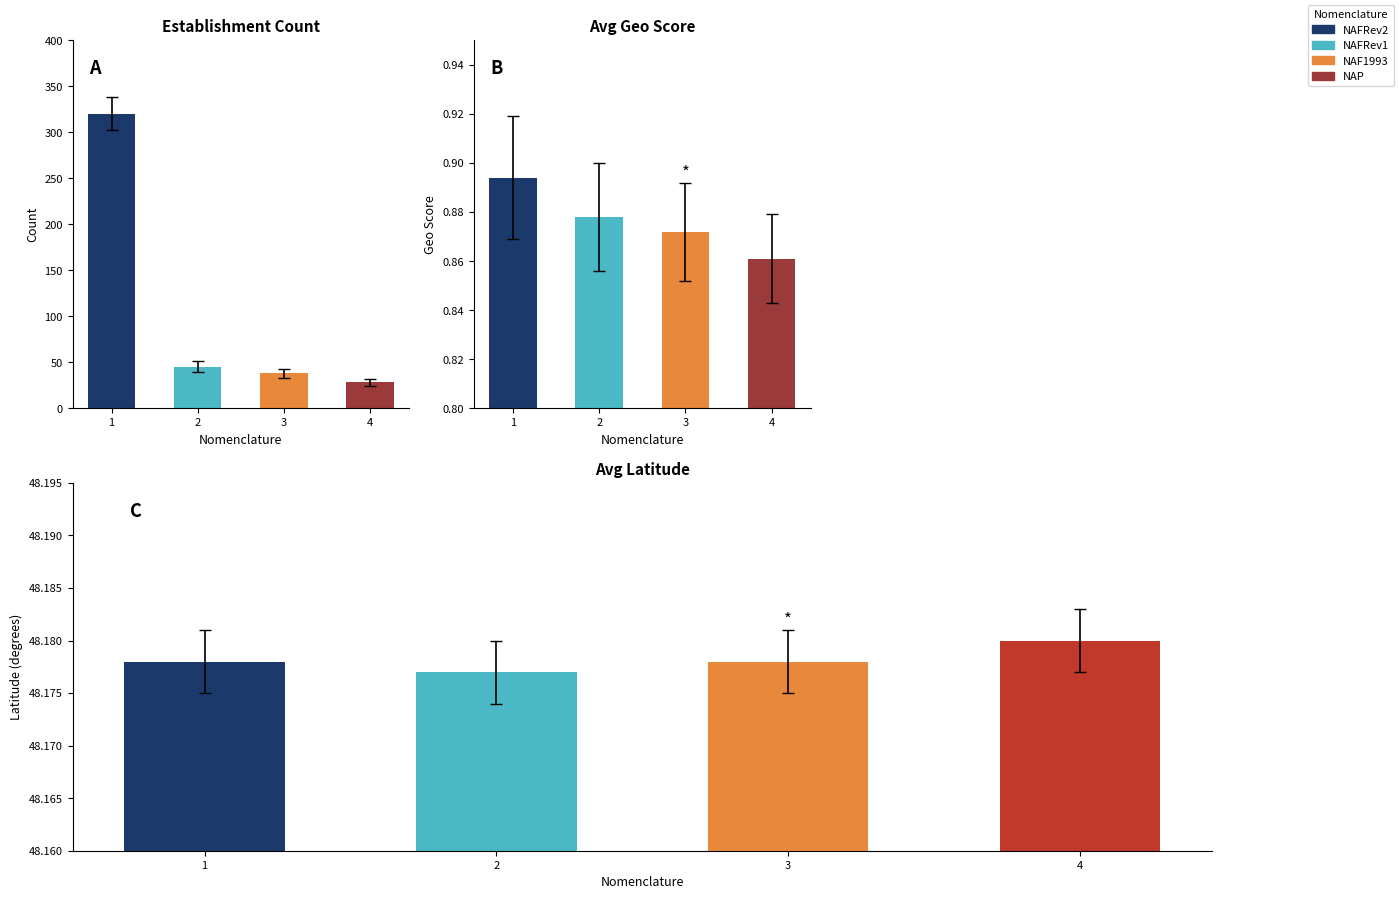

Reading left to right, extract all data points from this chart.

Count: 320.0	45.0	38.0	28.0
Geo Score: 0.9	0.9	0.9	0.9
Latitude: 48.2	48.2	48.2	48.2